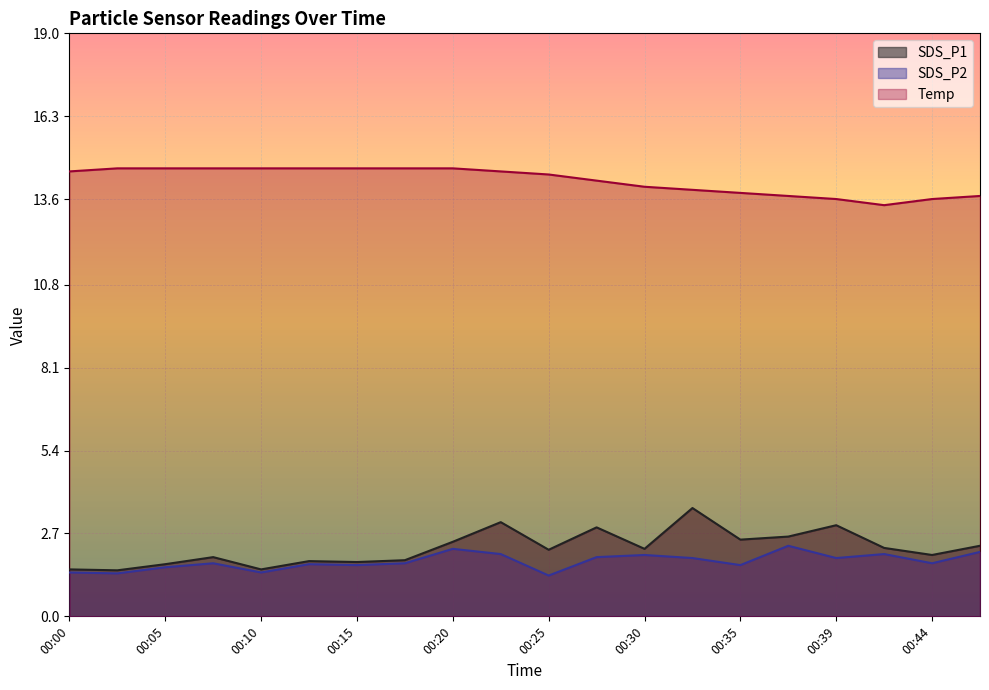

Where is the first local maximum for SDS_P2?

00:07